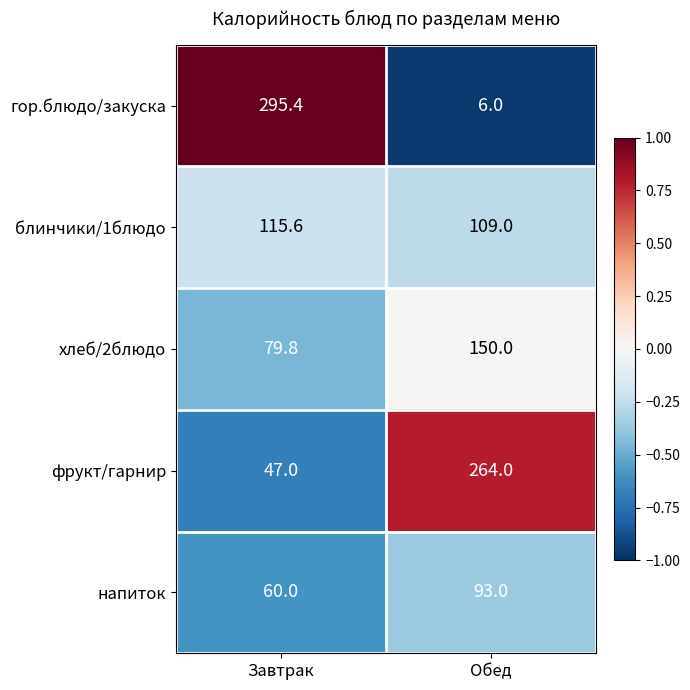

At which category does the chart reach its minimum across all series?

Обед